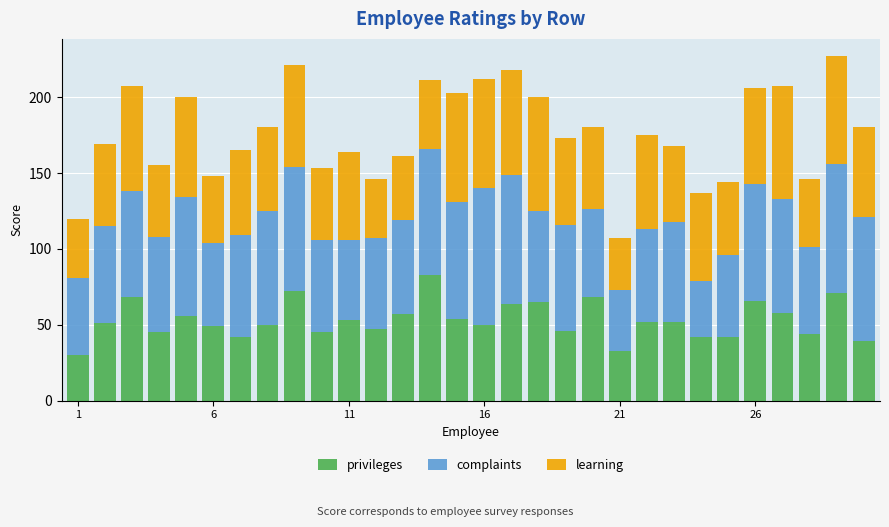

What is the average value of the privileges series?

53